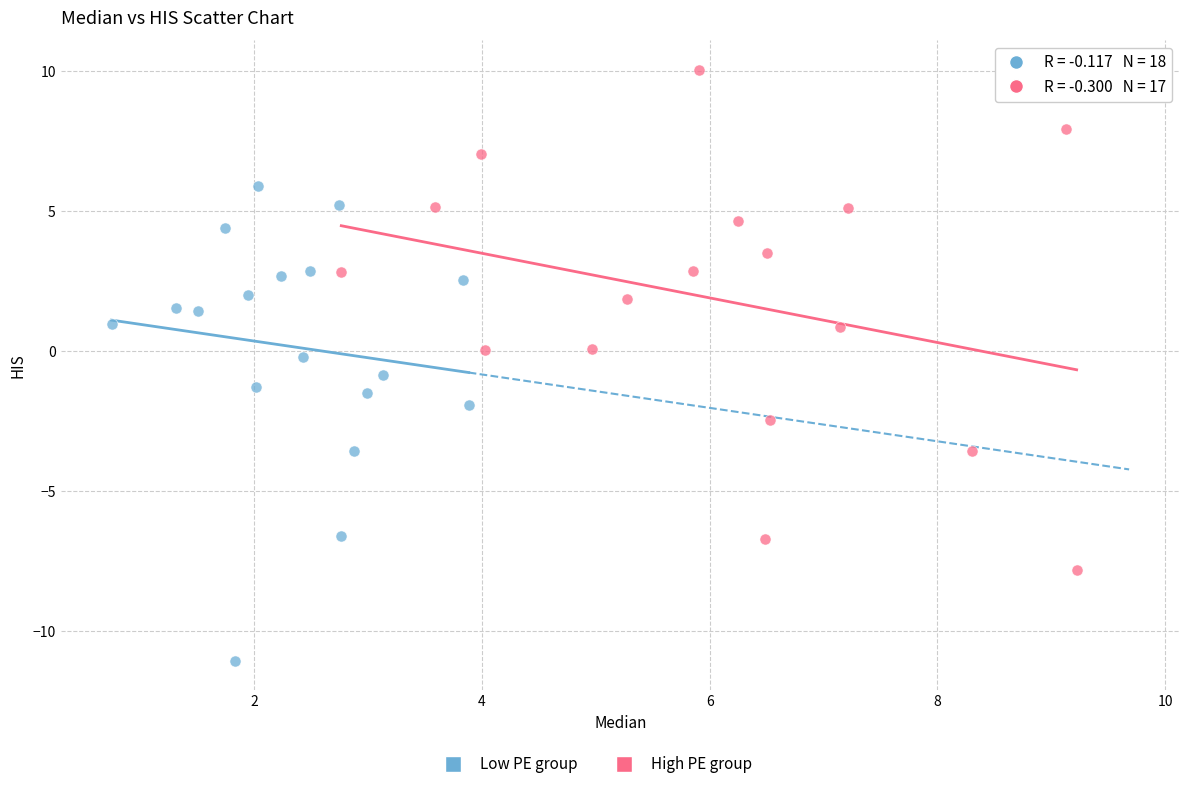

Which series reaches the minimum Y coordinate?

Low PE group